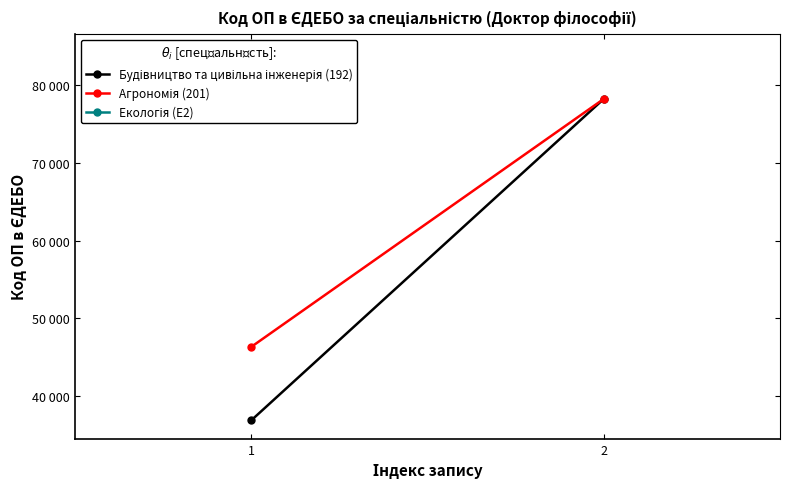

The Будівництво та цивільна інженерія (192) series shows 36828 at 1. True or false?

True